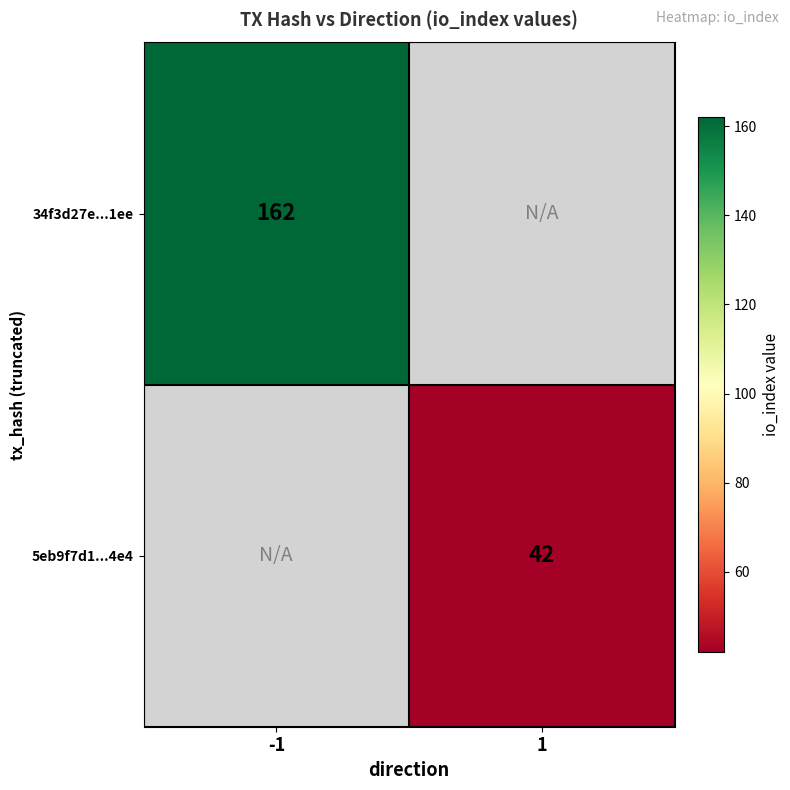

The 5eb9f7d1...4e4 series shows 42 at 1. True or false?

True